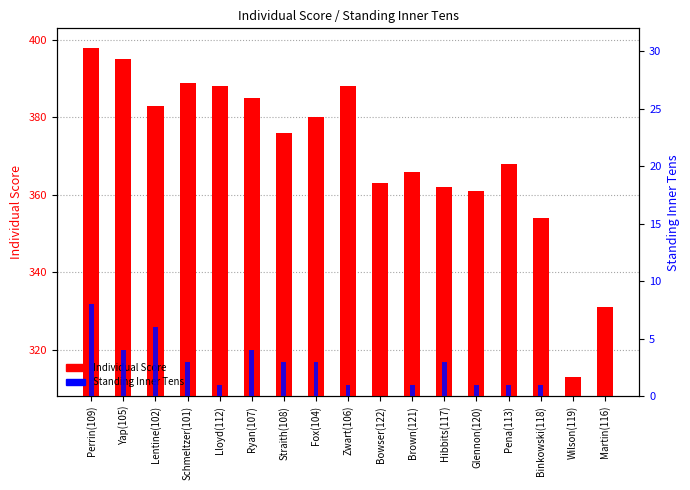

What is the approximate value of Standing Inner Tens at Fox(104)?

3